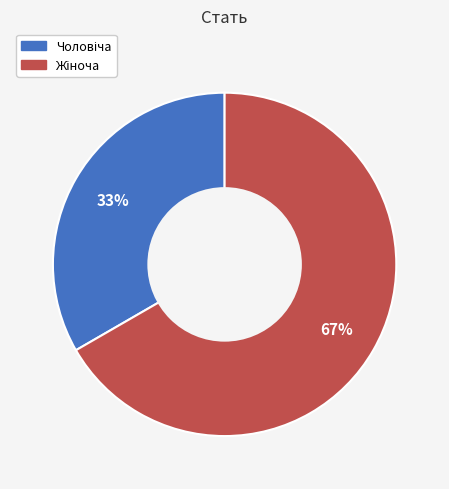

To the nearest percent, what is the average slice percentage?

50%